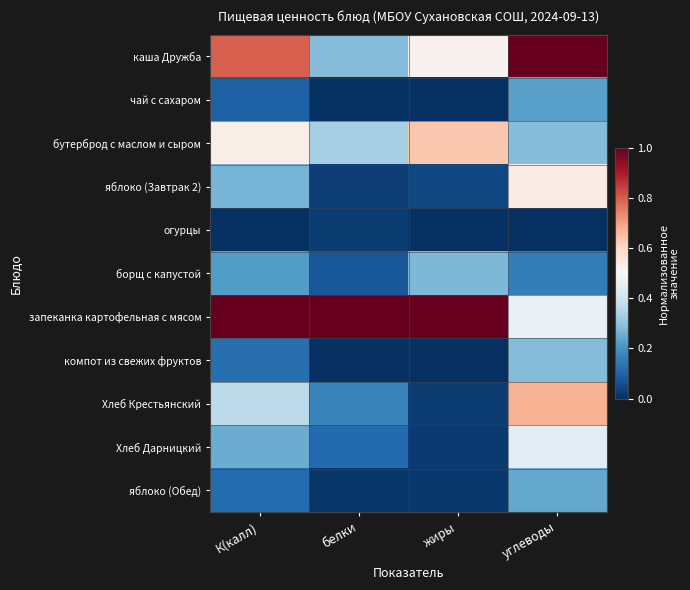

Reading left to right, list all the values displayed in this chart.

каша Дружба: К(калл)=0.8	белки=0.3	жиры=0.5	углеводы=1.0
чай с сахаром: К(калл)=0.1	белки=0.0	жиры=0.0	углеводы=0.2
бутерброд с маслом и сыром: К(калл)=0.5	белки=0.3	жиры=0.6	углеводы=0.3
яблоко (Завтрак 2): К(калл)=0.3	белки=0.0	жиры=0.0	углеводы=0.5
огурцы: К(калл)=0.0	белки=0.0	жиры=0.0	углеводы=0.0
борщ с капустой: К(калл)=0.2	белки=0.1	жиры=0.3	углеводы=0.2
запеканка картофельная с мясом: К(калл)=1.0	белки=1.0	жиры=1.0	углеводы=0.5
компот из свежих фруктов: К(калл)=0.1	белки=0.0	жиры=0.0	углеводы=0.3
Хлеб Крестьянский: К(калл)=0.4	белки=0.2	жиры=0.0	углеводы=0.7
Хлеб Дарницкий: К(калл)=0.3	белки=0.1	жиры=0.0	углеводы=0.4
яблоко (Обед): К(калл)=0.1	белки=0.0	жиры=0.0	углеводы=0.2